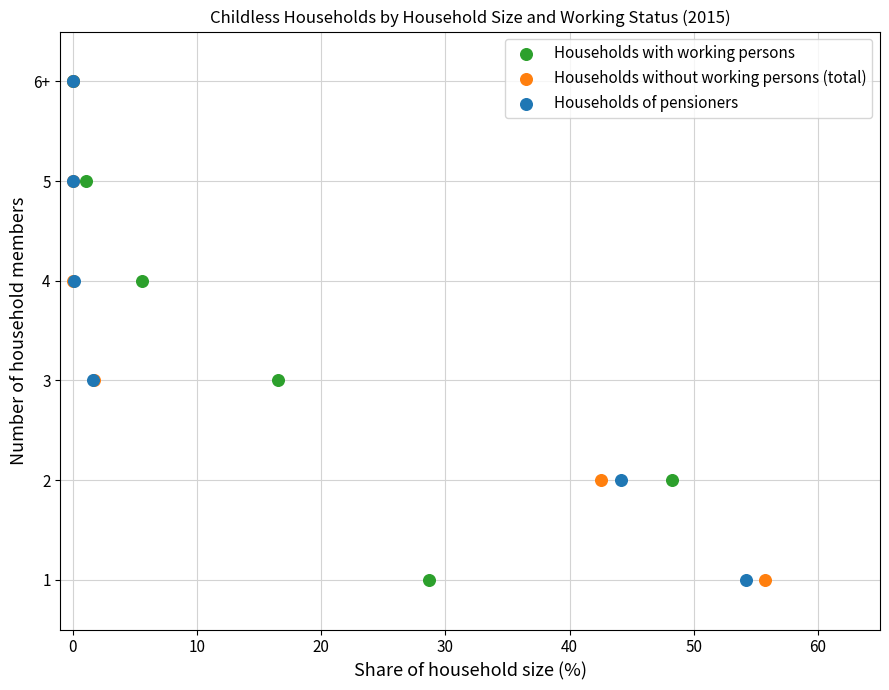

What are all the series names shown in the legend?

Households with working persons, Households without working persons (total), Households of pensioners